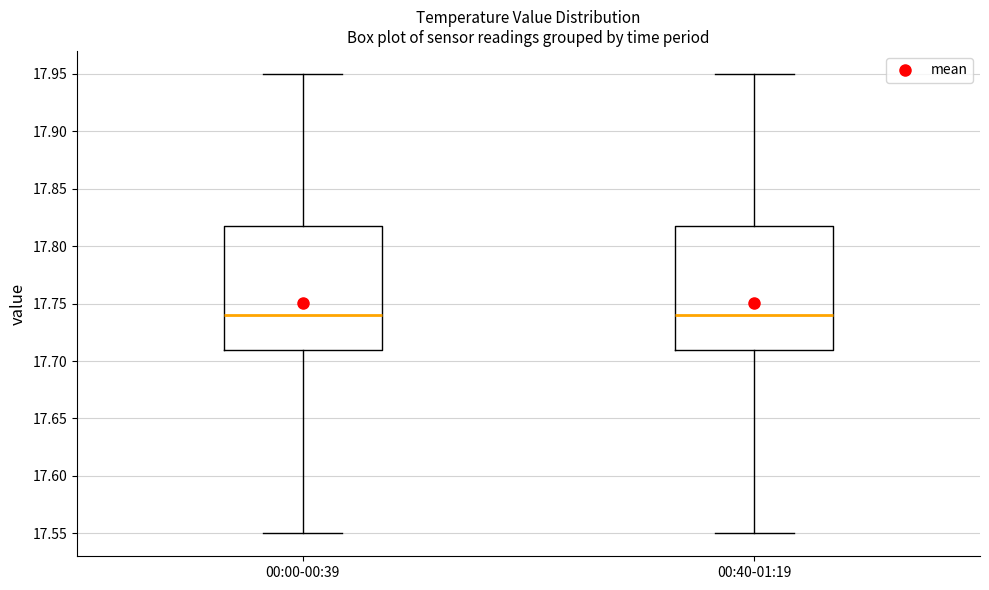

Where is the lower edge of the box for 00:40-01:19 on the y-axis? The values are not printed on the chart, so give them approximately, as read against the axis.

17.71